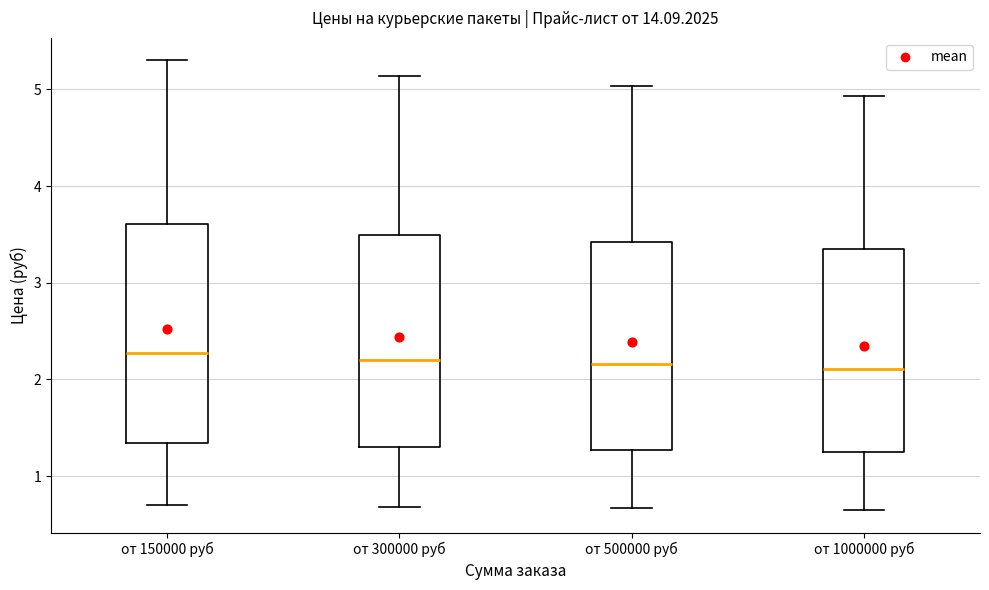

Where does the upper whisker of the box for от 300000 руб end on the y-axis? The values are not printed on the chart, so give them approximately, as read against the axis.

5.1